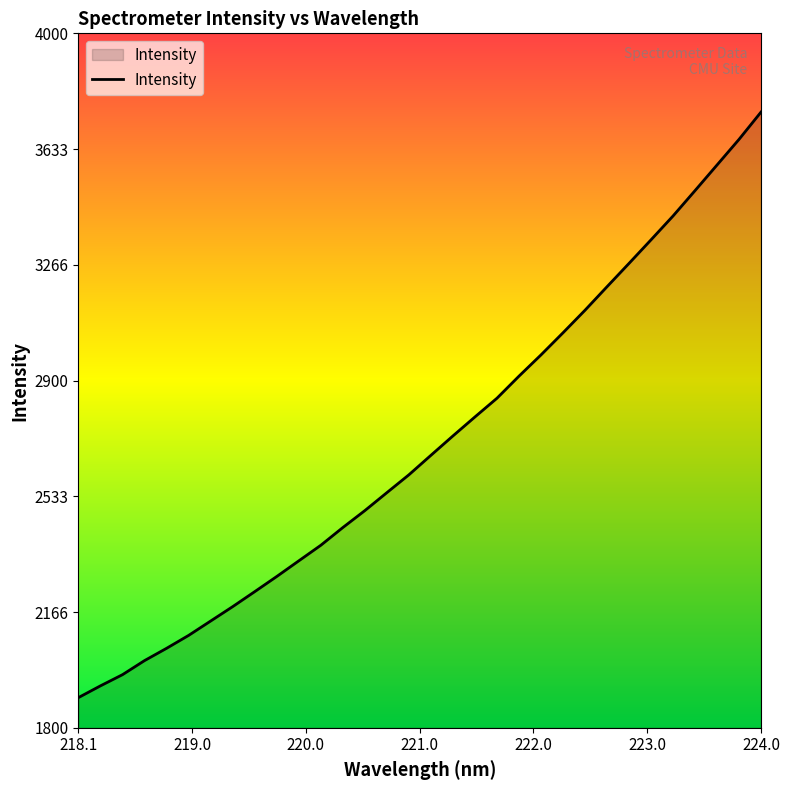

What is the average value?

2699.5